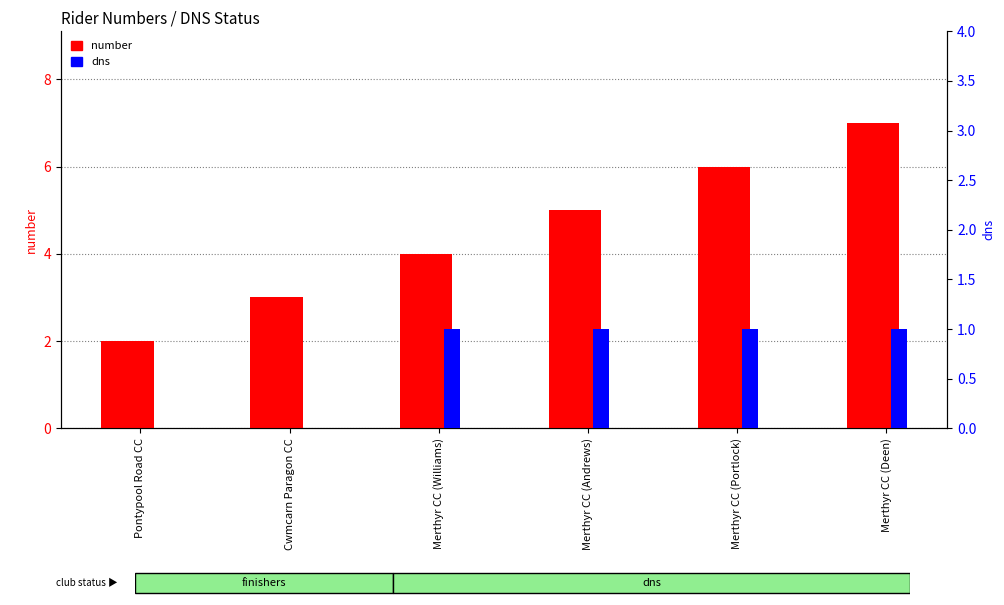

What is the difference between the second highest and minimum values in the number series?

4